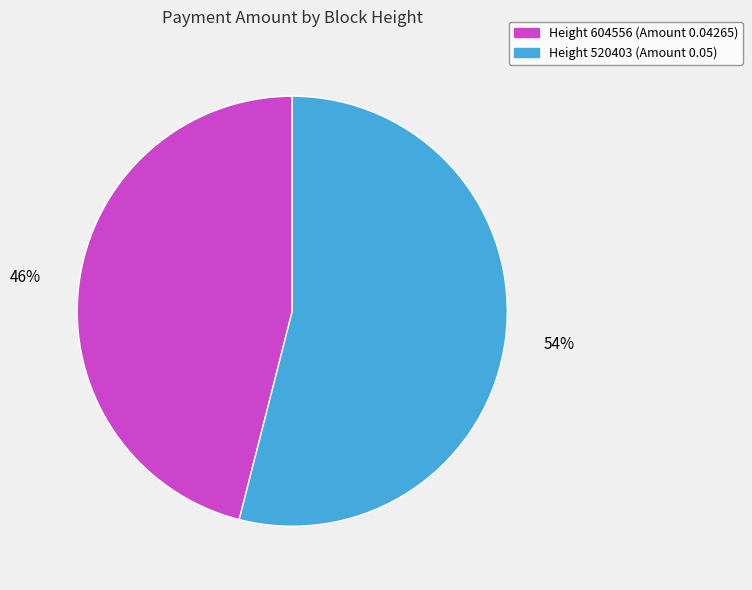

Does any single category account for the majority?

Yes